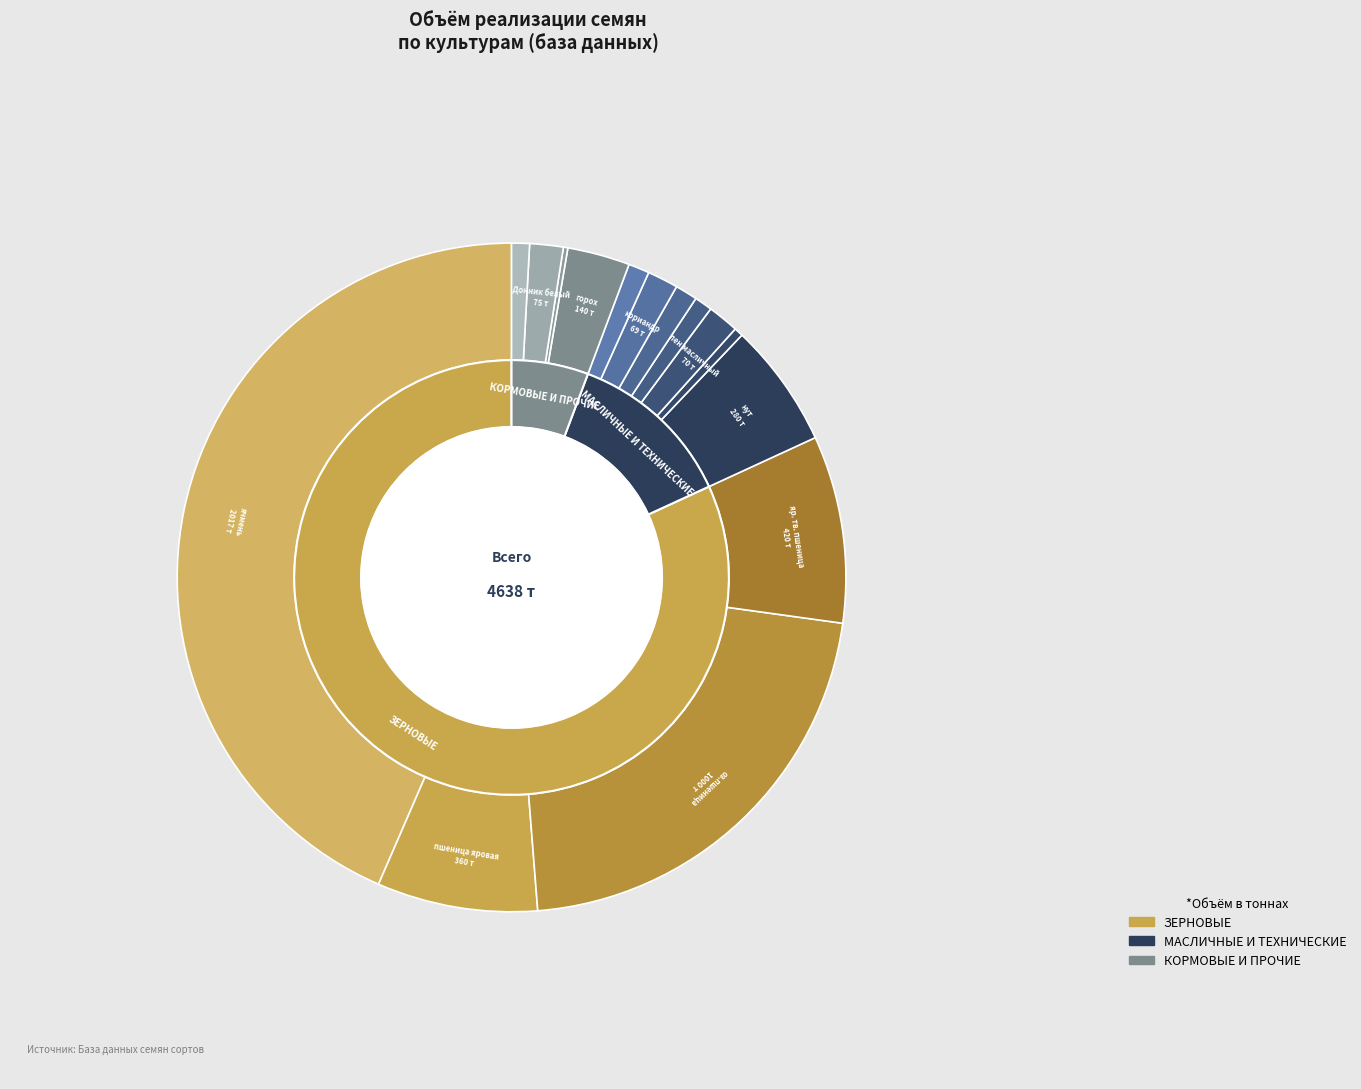

To the nearest percent, what percentage of the pie is оз.пшеница?

22%